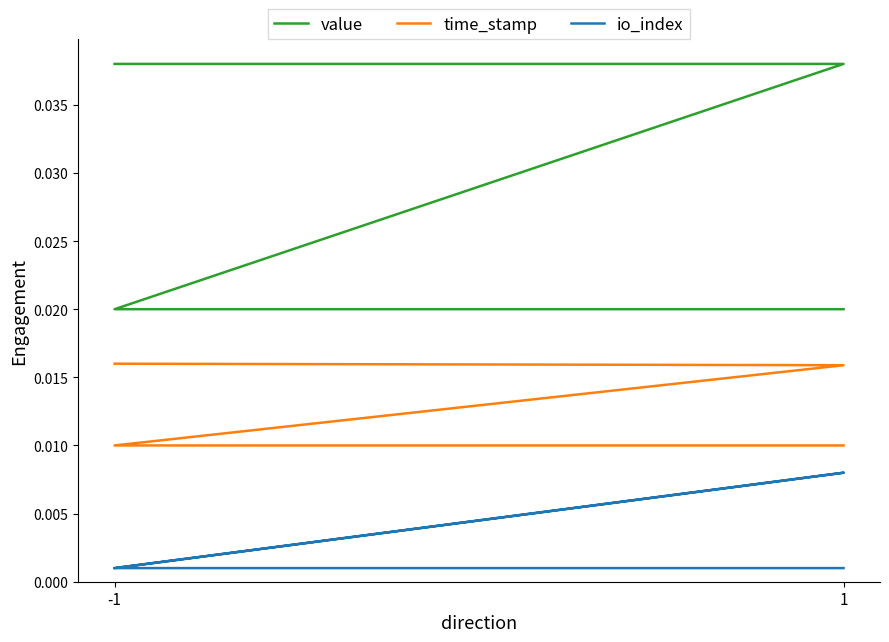

Between -1 and 1, which is larger?

-1